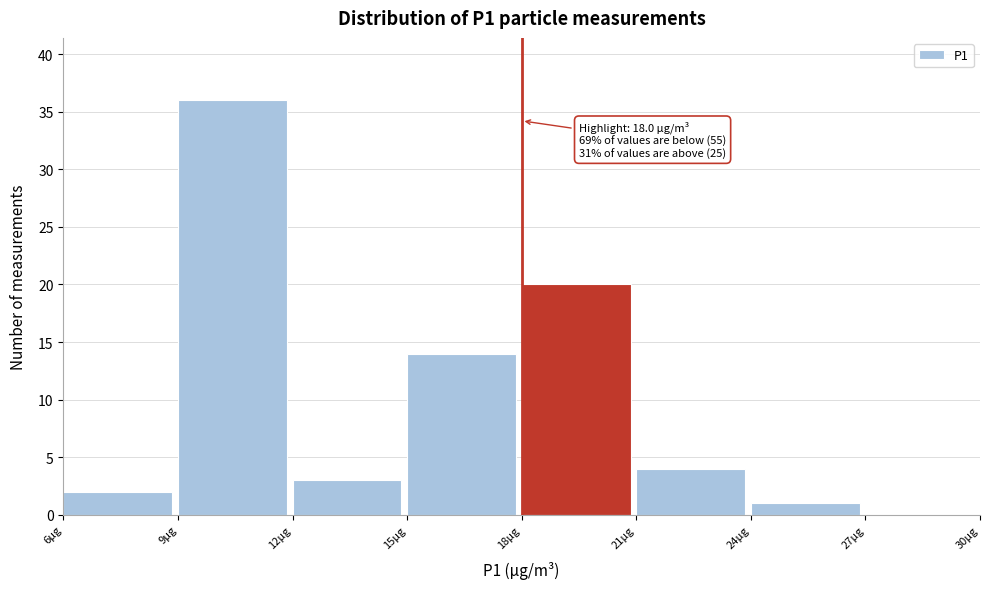

Which range on the x-axis has the tallest bar?

9 to 12